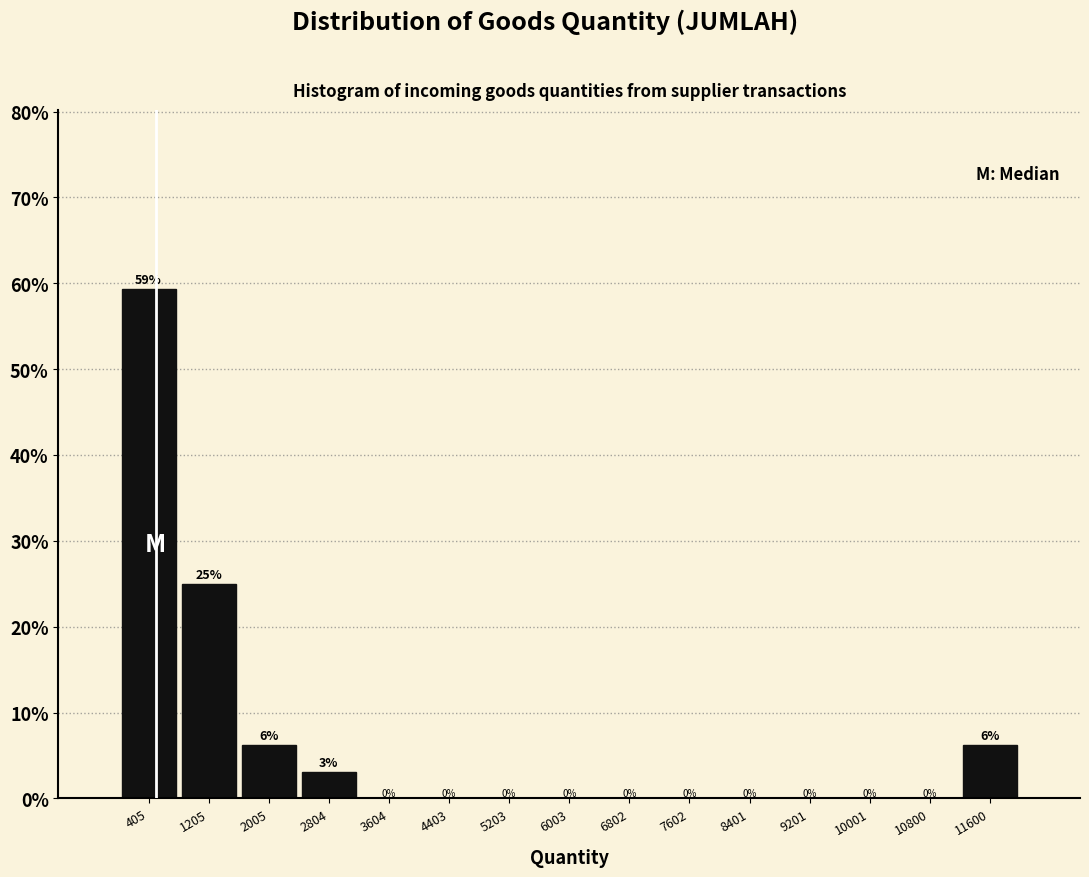

Over which range of the x-axis is the bar tallest?

0 to 800